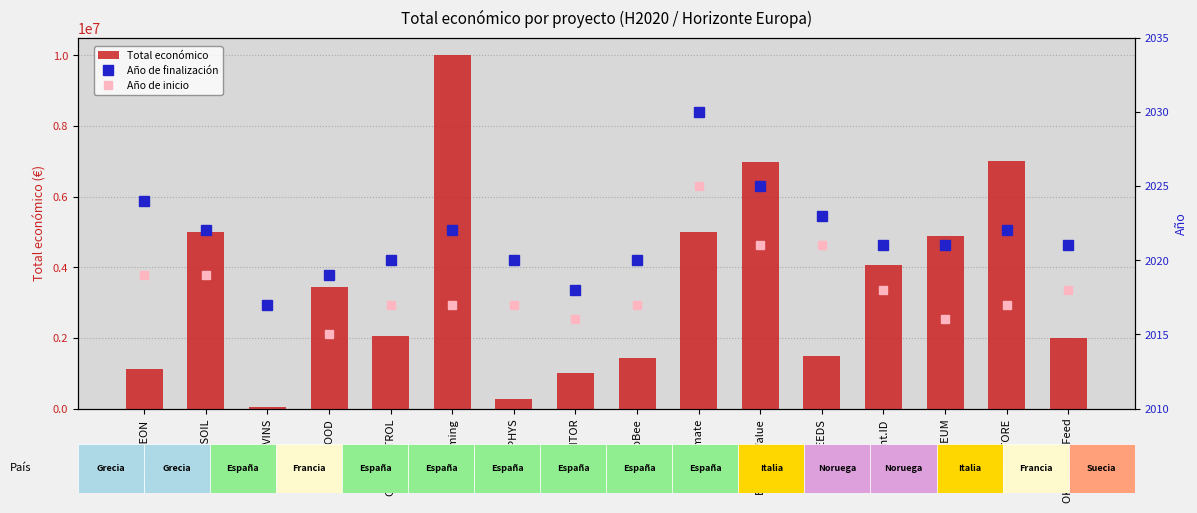

Which series has the largest range (max minus min)?

Total económico